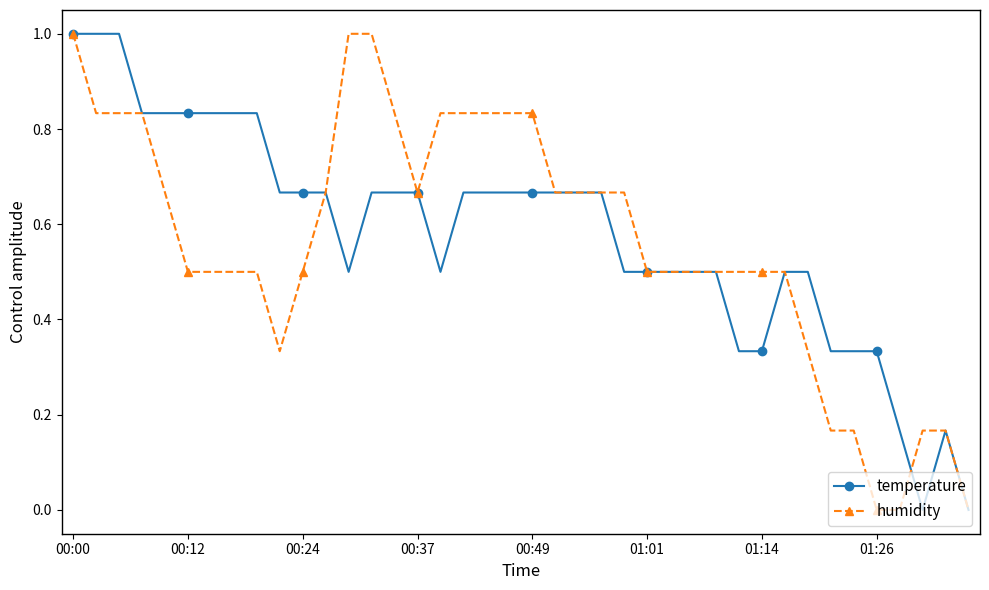

What is the value of the humidity point at the 27th from the left?

0.5